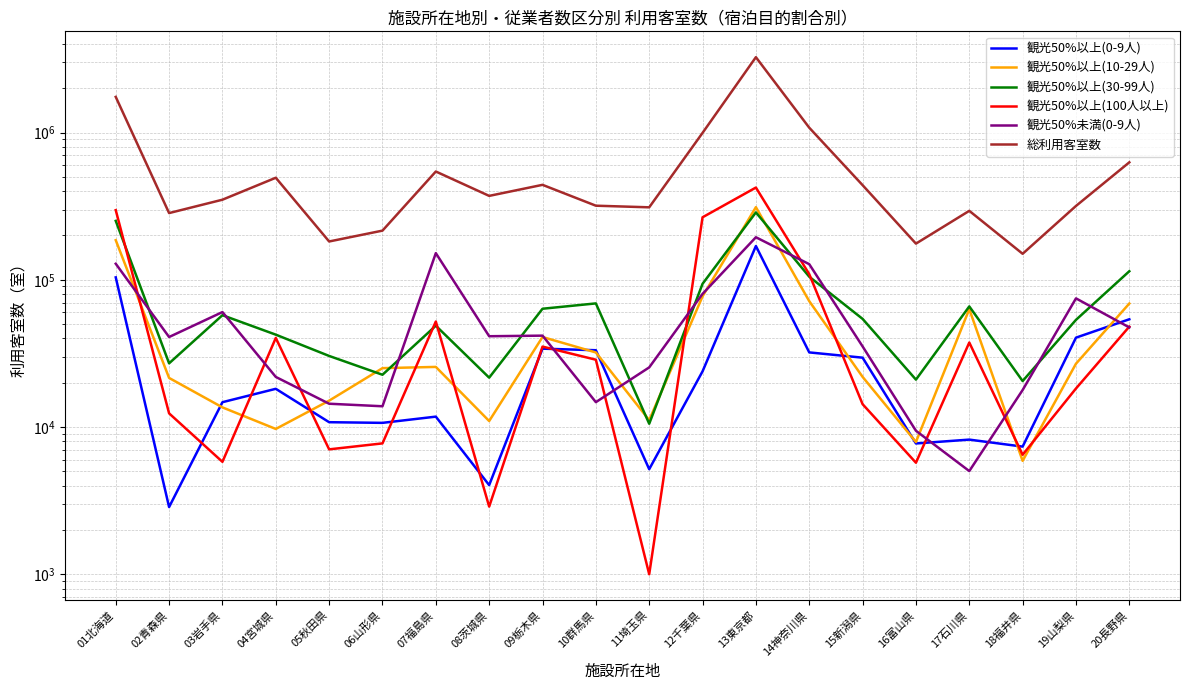

Read the 総利用客室数 value at 12千葉県, to the nearest 100.

994100